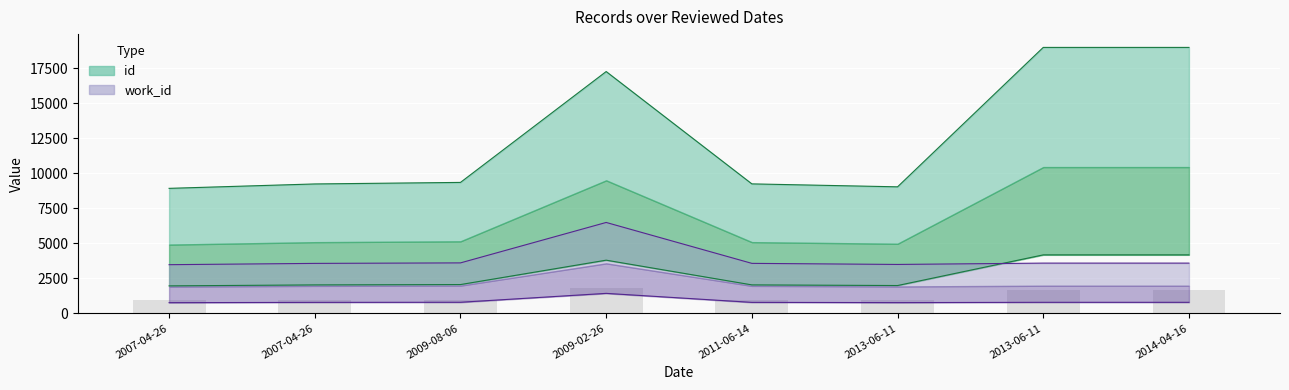

How many data points in id are less than 9344?

4